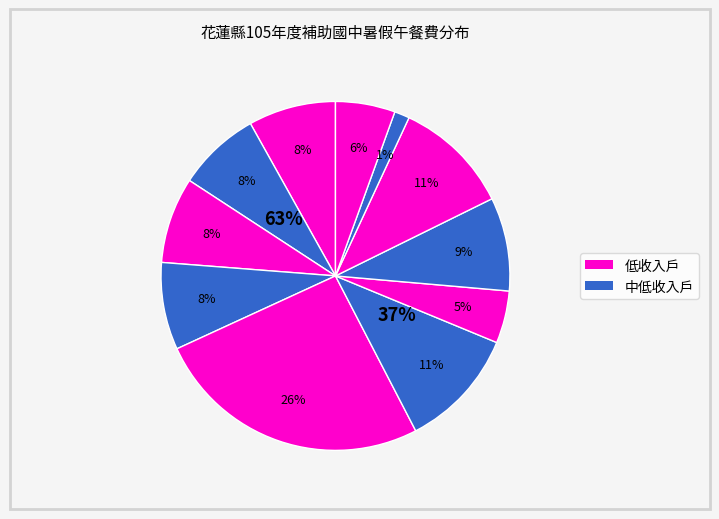

Rank the categories by value from lowest to highest.

平和國中, 宜昌國中, 壽豐國中, 花崗國中, 國風國中, 自強國中, 美崙國中, 化仁國中, 吉安國中, 新城國中, 秀林國中